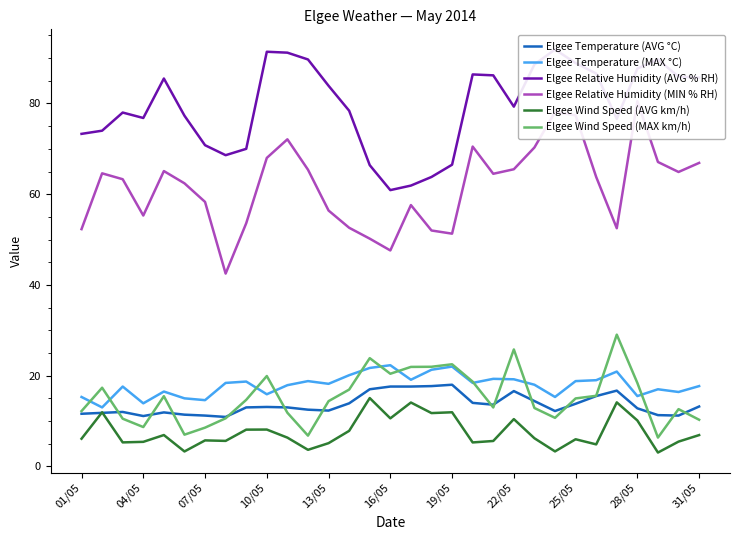

Is the value of Elgee Wind Speed (AVG km/h) at 22/05 greater than the value of Elgee Wind Speed (MAX km/h) at 28/05?

No